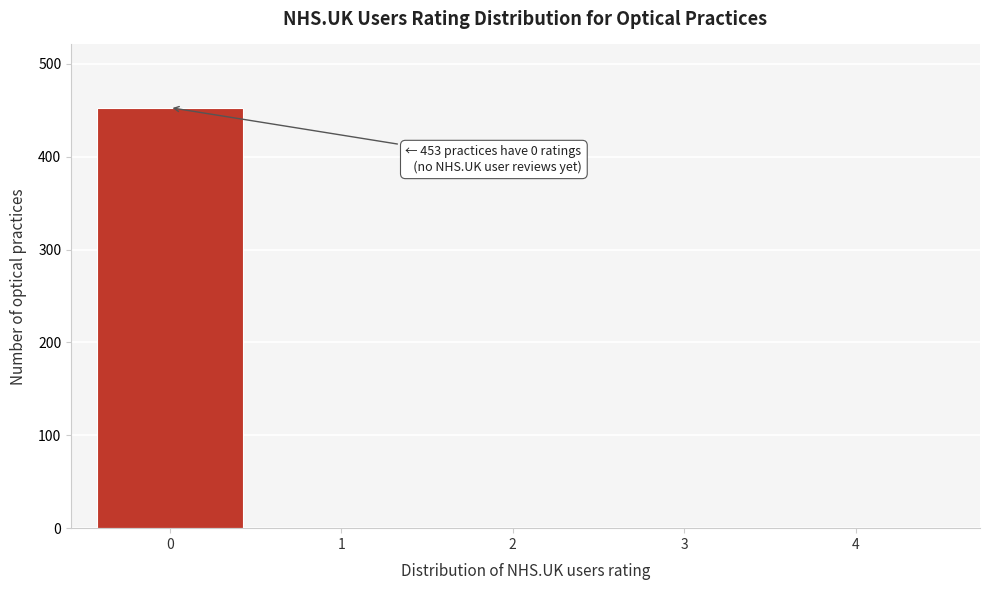

Reading left to right, what are all the values shown in this chart?

0=453	1=0	2=0	3=0	4=0